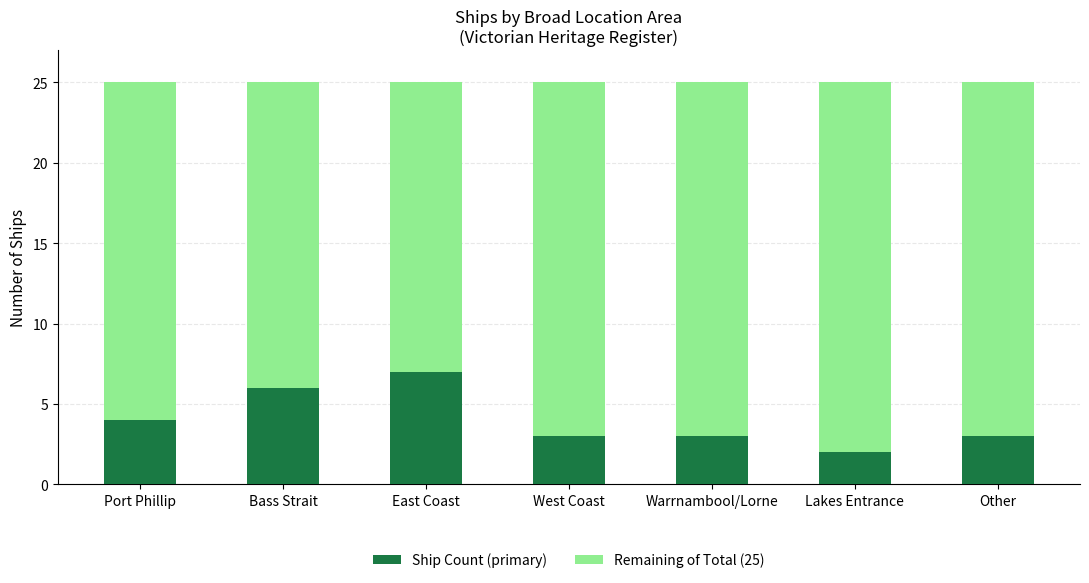

What is the maximum value for Ship Count (primary)?

7